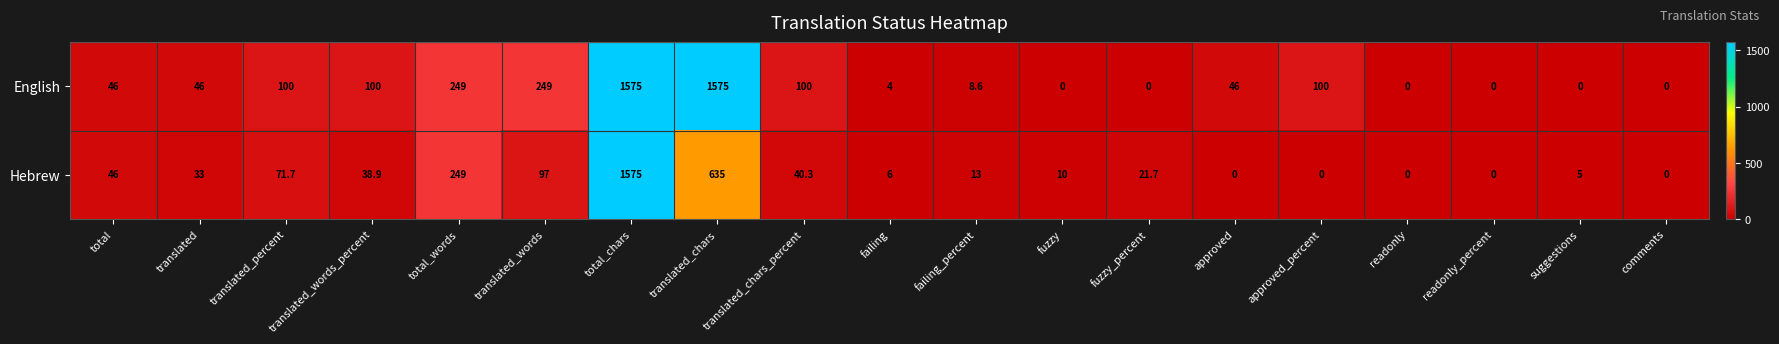

What is the maximum value for Hebrew?

1575.0